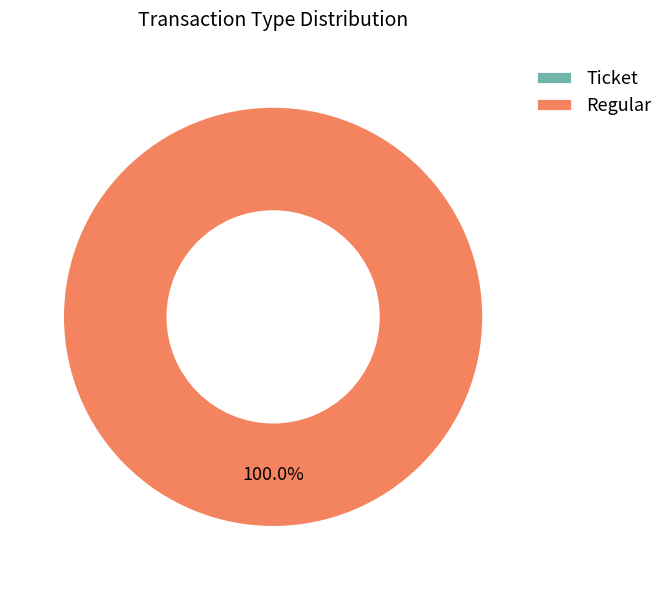

Is there a majority slice in this chart?

Yes